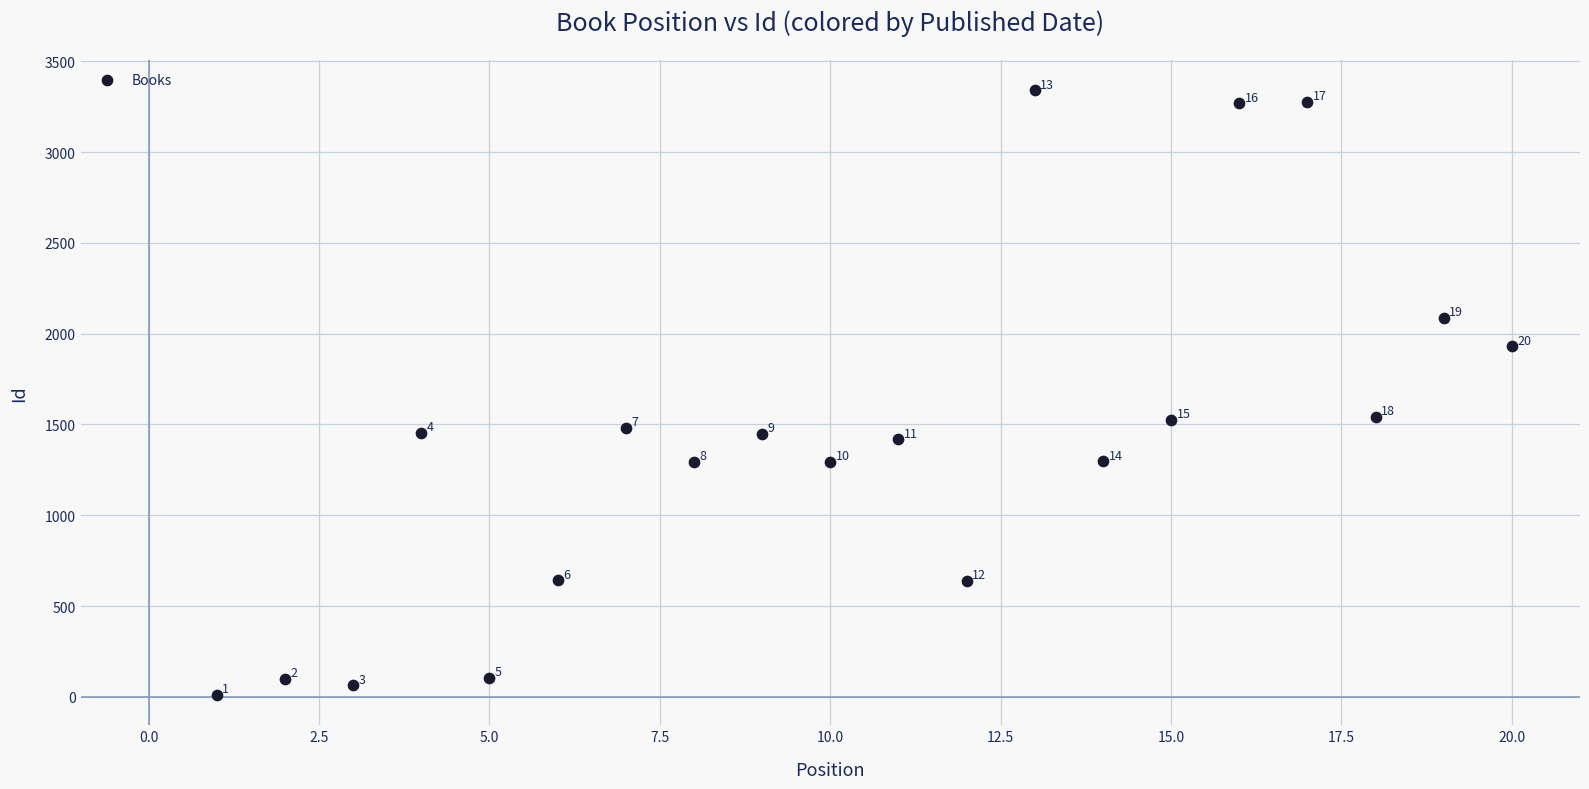

What is the range of X values (max minus min)?

19